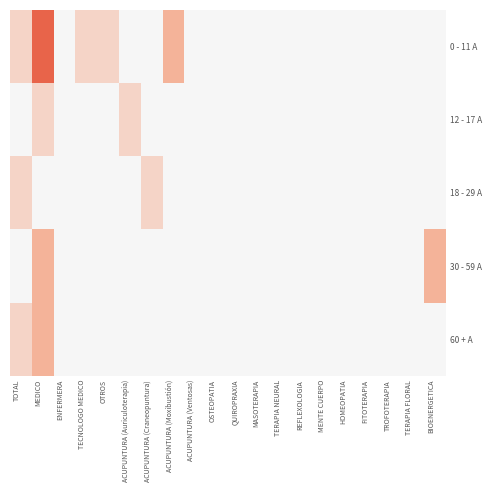

At how many categories does at least one series exceed 0?

8